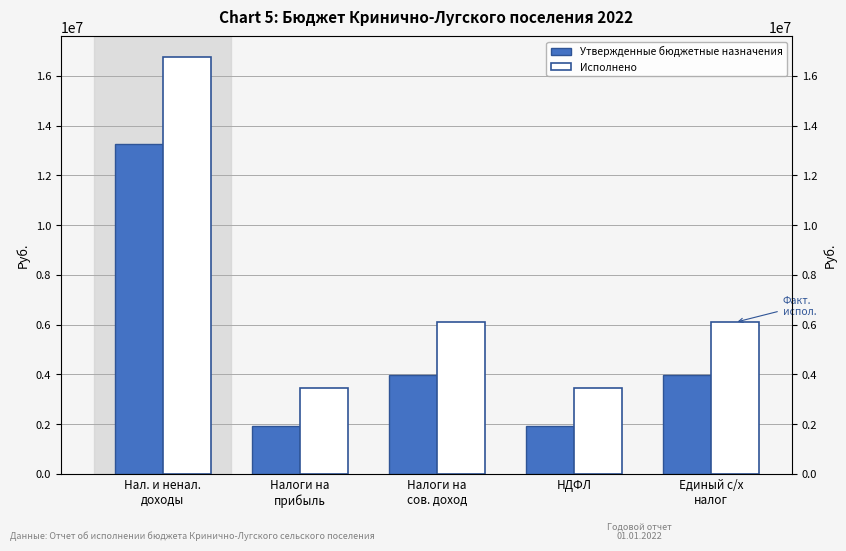

Reading left to right, extract all data points from this chart.

Утвержденные бюджетные назначения: 13251800.0	1921600.0	3958000.0	1921600.0	3958000.0
Исполнено: 16750201.1	3461163.1	6088723.1	3461163.1	6088723.1